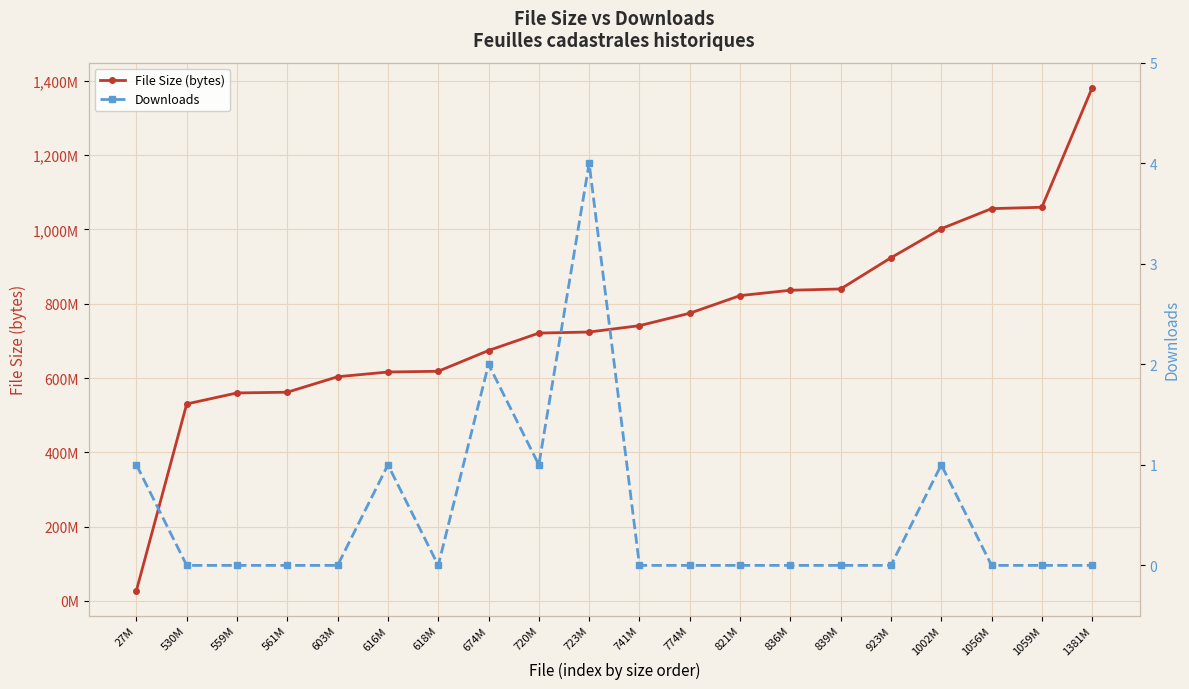

What are all the series names shown in the legend?

File Size (bytes), Downloads